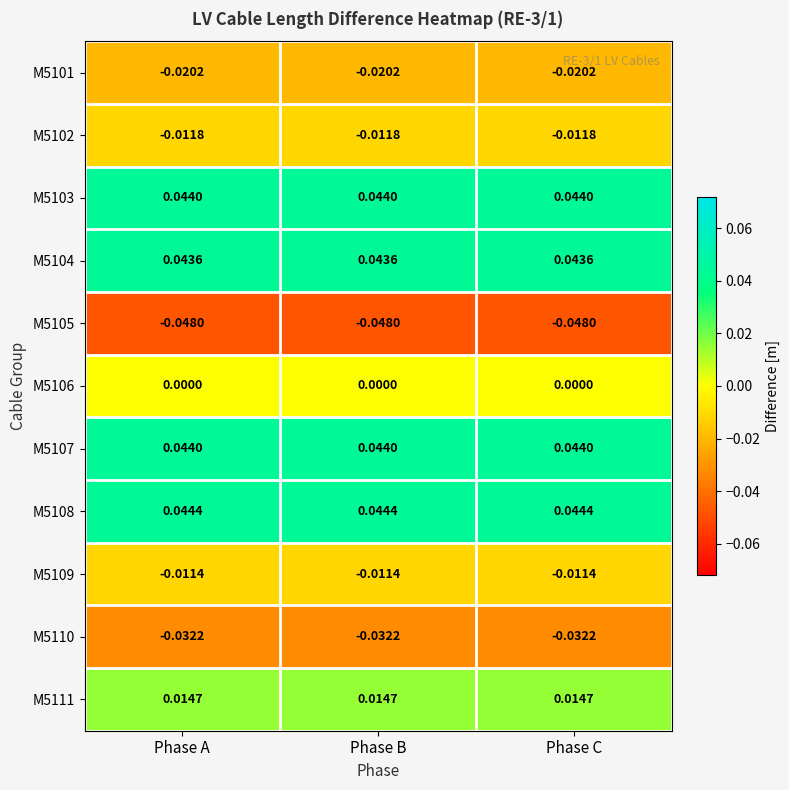

Is the value of M5101 at Phase A greater than the value of M5107 at Phase A?

No